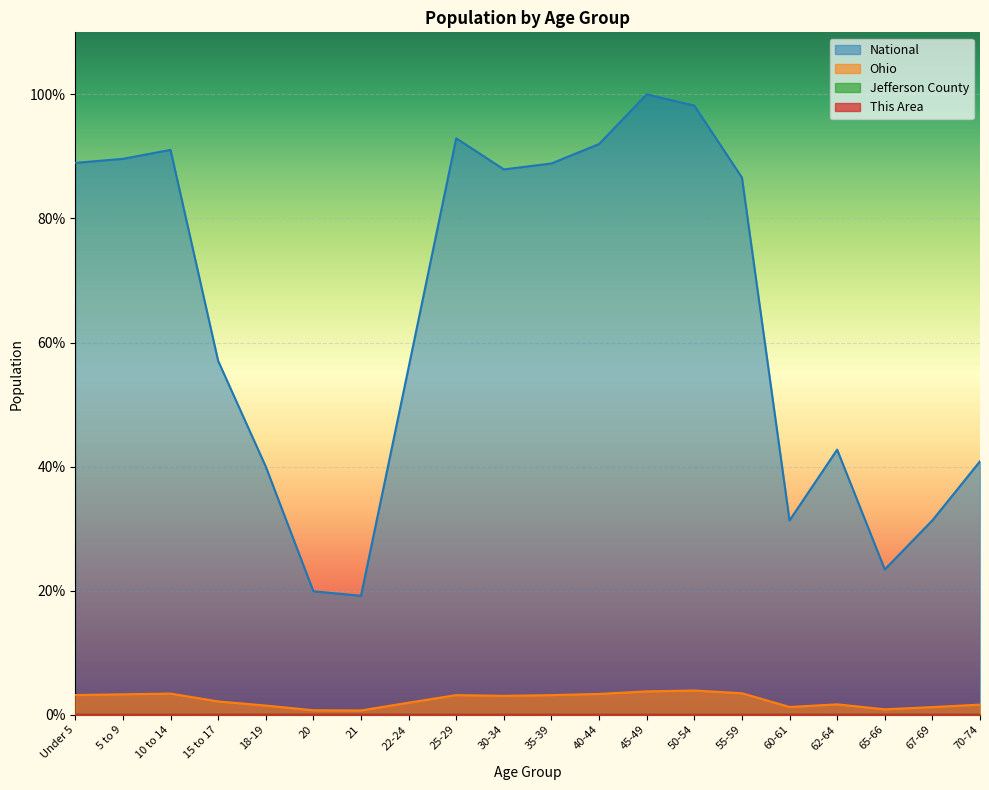

True or false: Jefferson County and Ohio intersect in this chart.

False